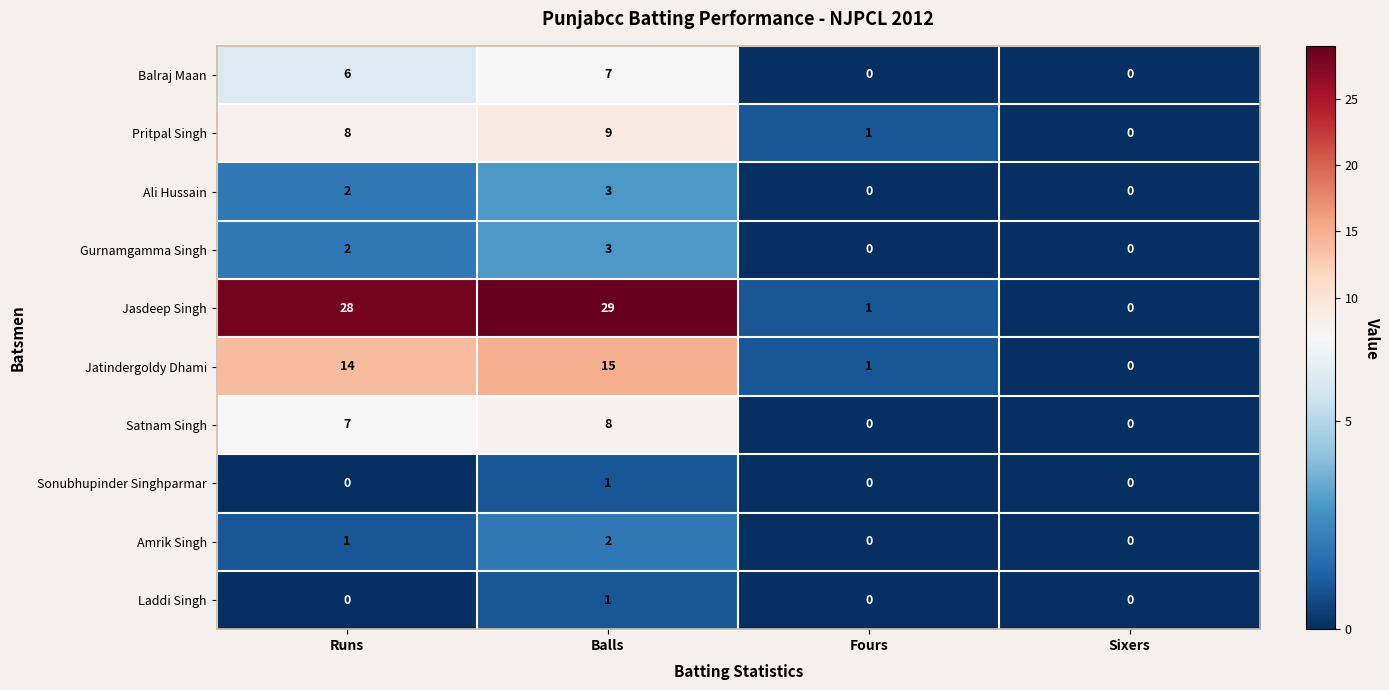

True or false: Satnam Singh has a value of 0 at Sixers.

True